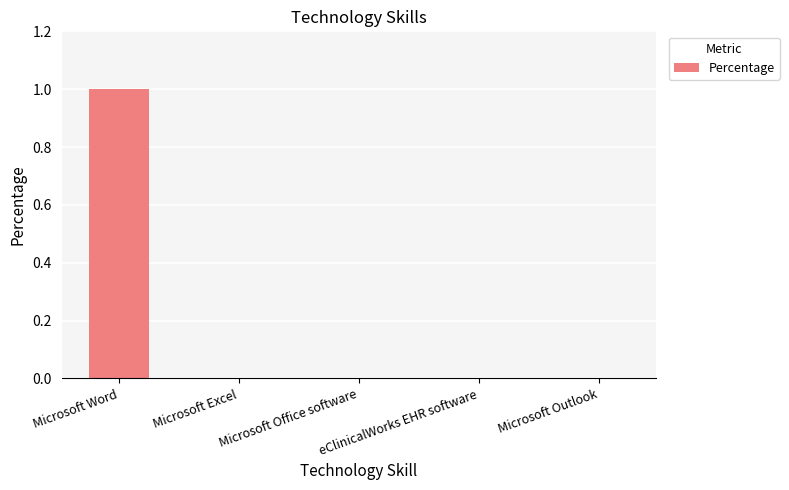

At which category does the chart reach its peak across all series?

Microsoft Word